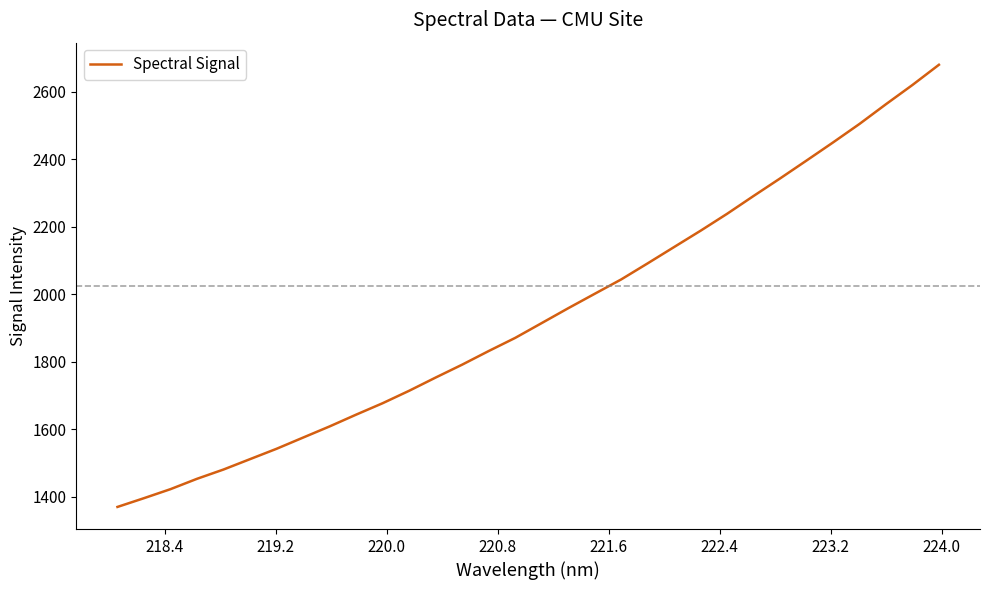

Does the chart have visible grid lines?

No